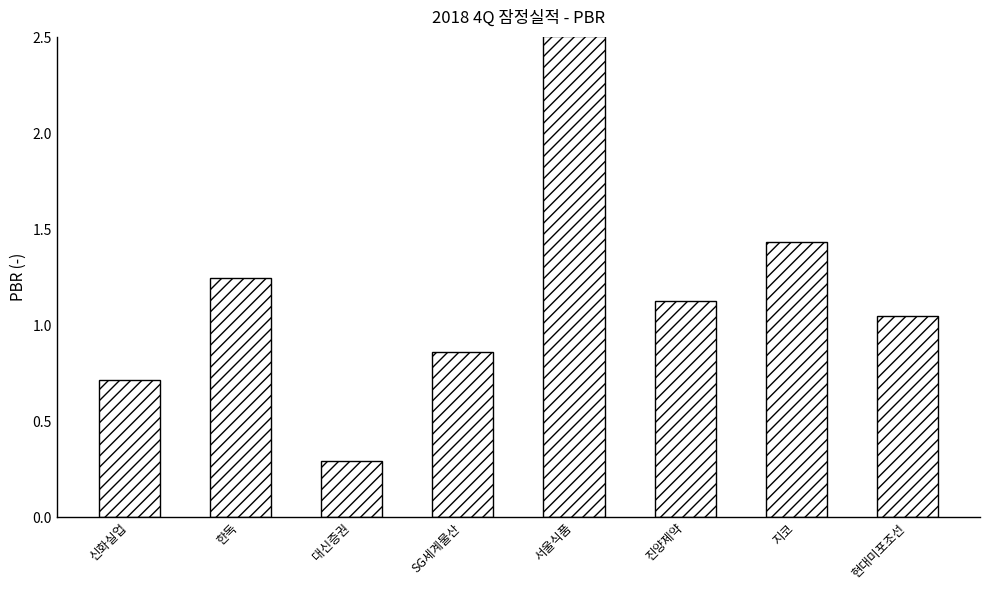

Is it true that the value at SG세계물산 is 1.3?

False